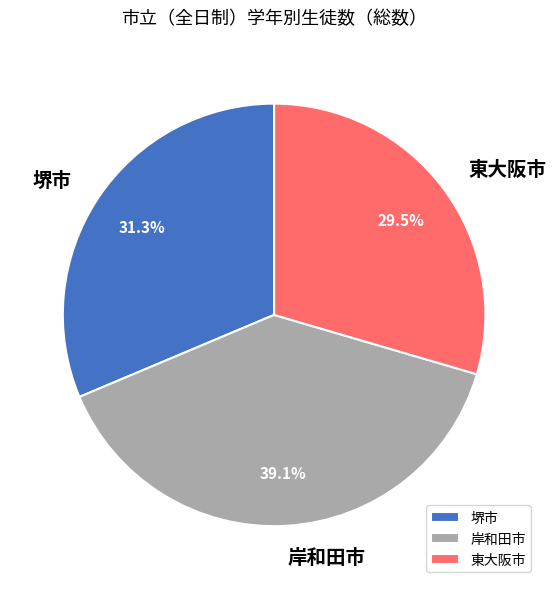

Rank the categories by value from lowest to highest.

東大阪市, 堺市, 岸和田市